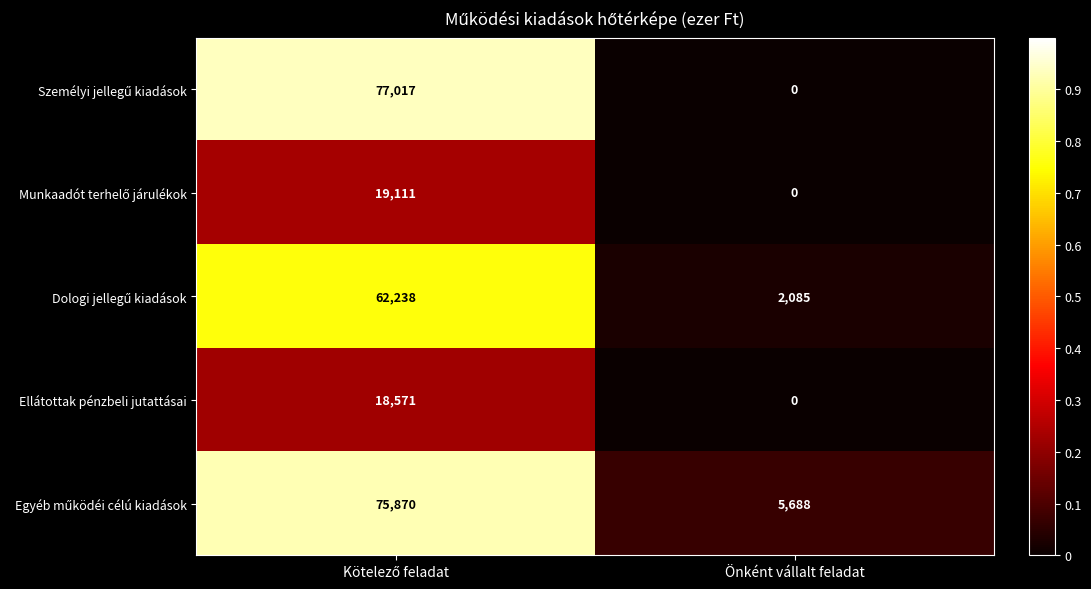

What is the spread (max minus min) of values at Önként vállalt feladat?

5688